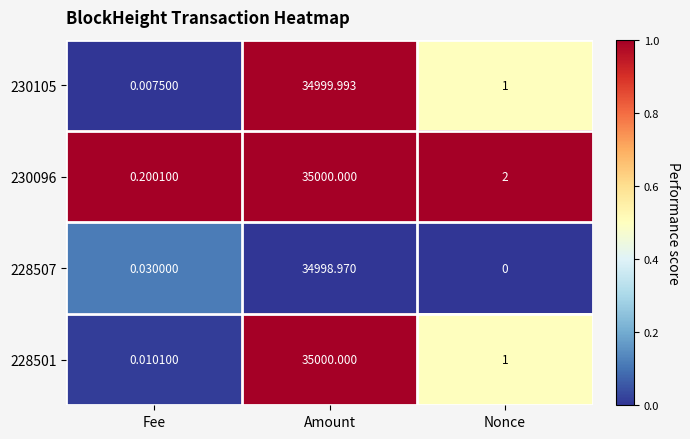

Which series has the largest range (max minus min)?

228501